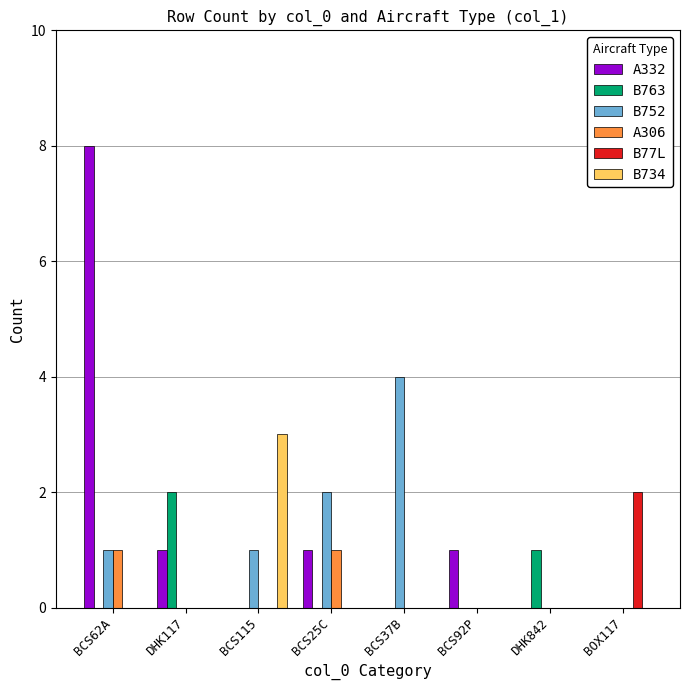

Reading left to right, transcribe all the data shown in this chart.

A332: 8	1	0	1	0	1	0	0
B763: 0	2	0	0	0	0	1	0
B752: 1	0	1	2	4	0	0	0
A306: 1	0	0	1	0	0	0	0
B77L: 0	0	0	0	0	0	0	2
B734: 0	0	3	0	0	0	0	0